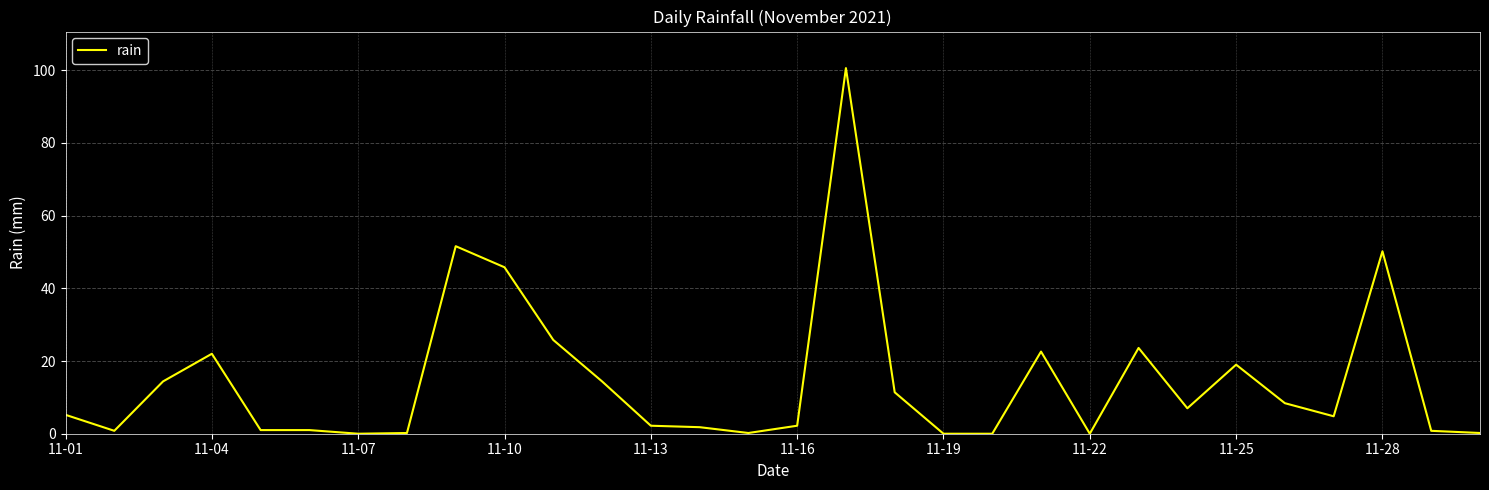

What is the difference between the maximum and minimum values?

100.6